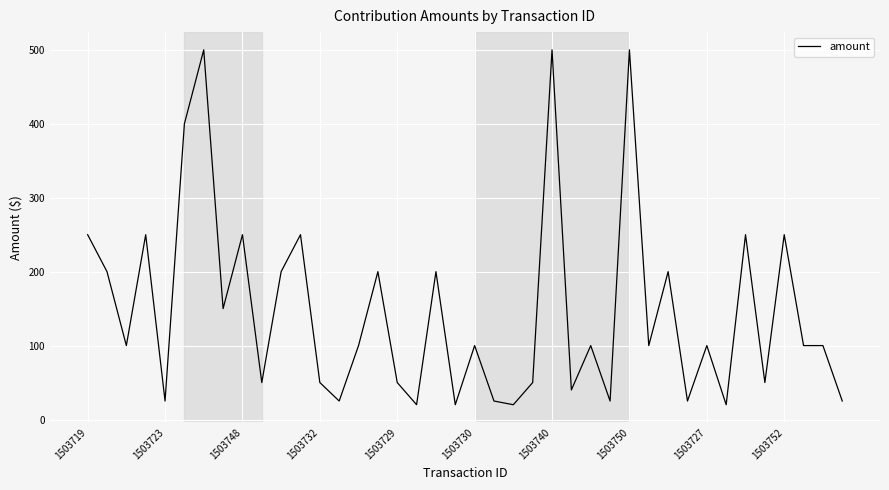

What is the difference between the maximum and minimum values?

480